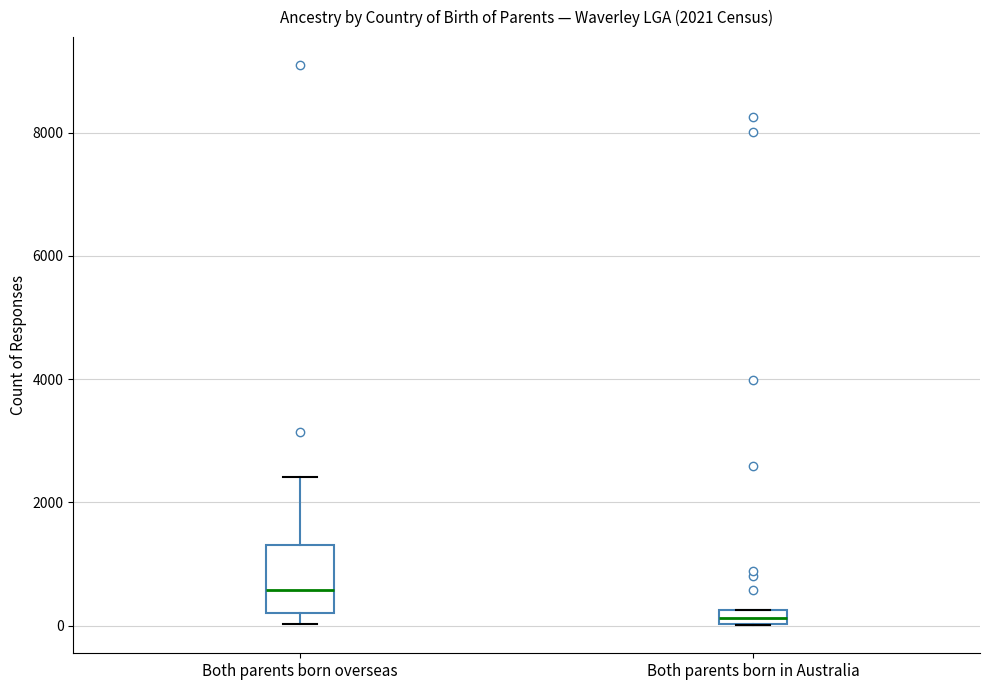

Which box has the highest median line?

Both parents born overseas